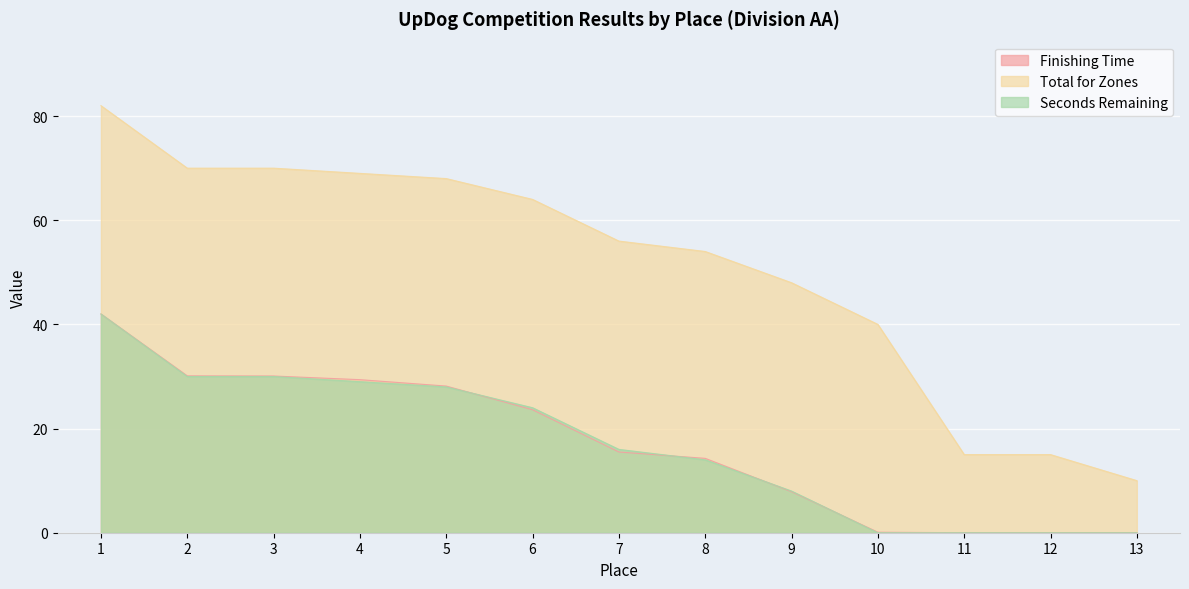

The value of Finishing Time at 6 is 37.9. True or false?

False